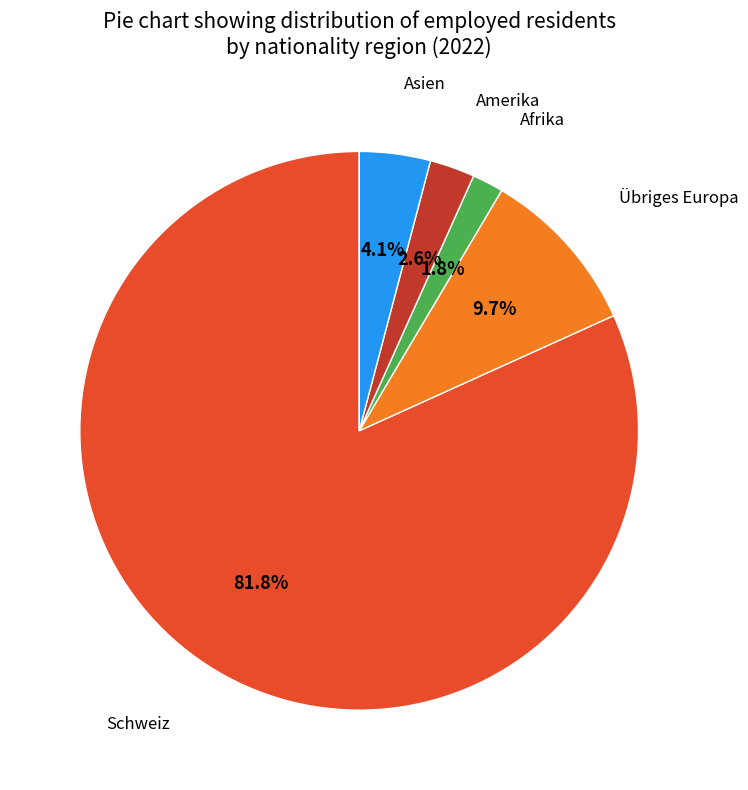

To the nearest percent, what is the difference between the largest and smallest slice percentages?

80%